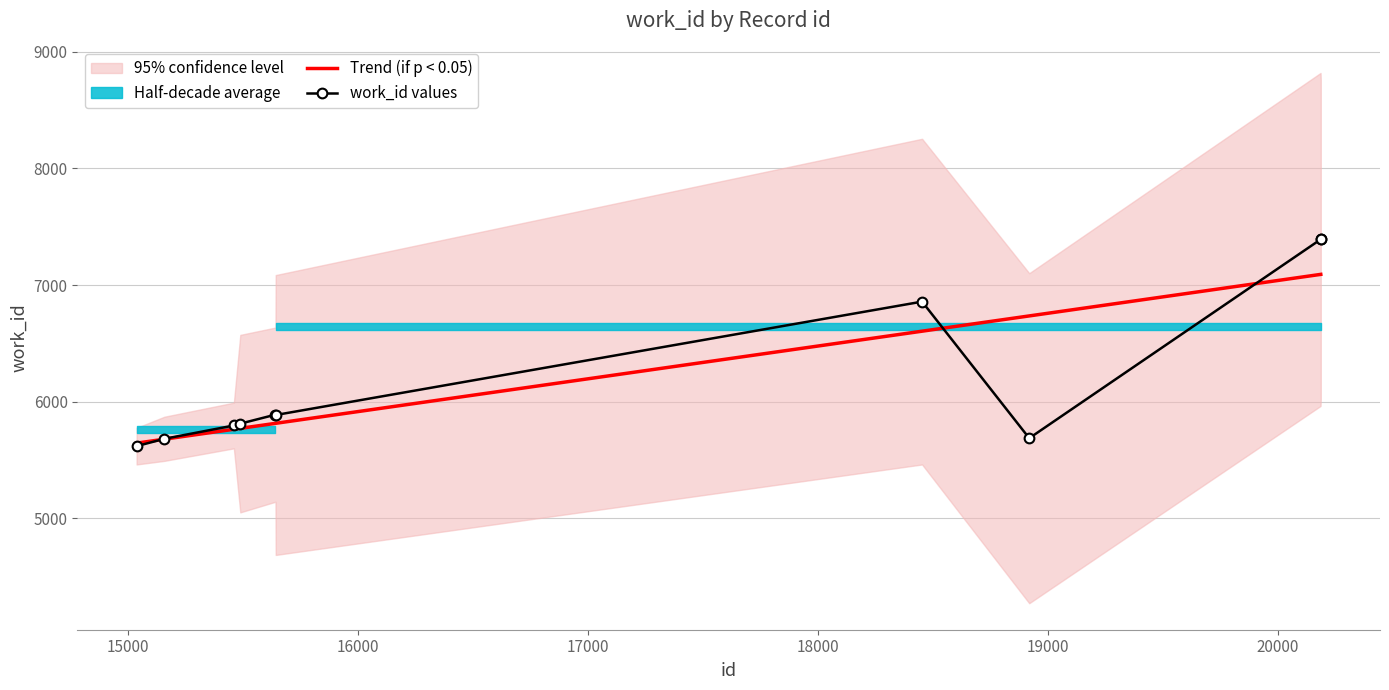

What is the value of the work_id values point at the 3rd from the left?

5796.0